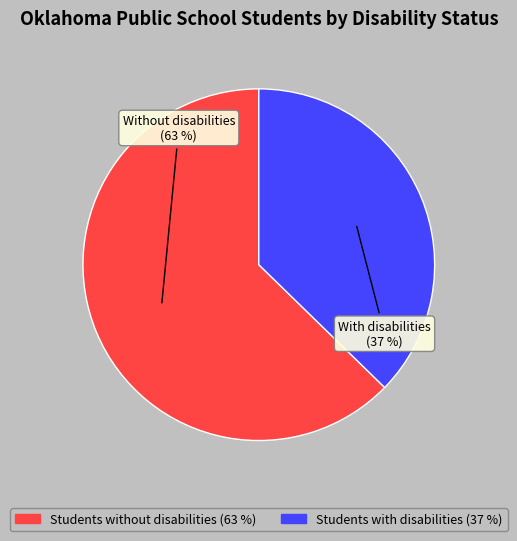

To the nearest percent, what portion does Students with disabilities represent?

37%